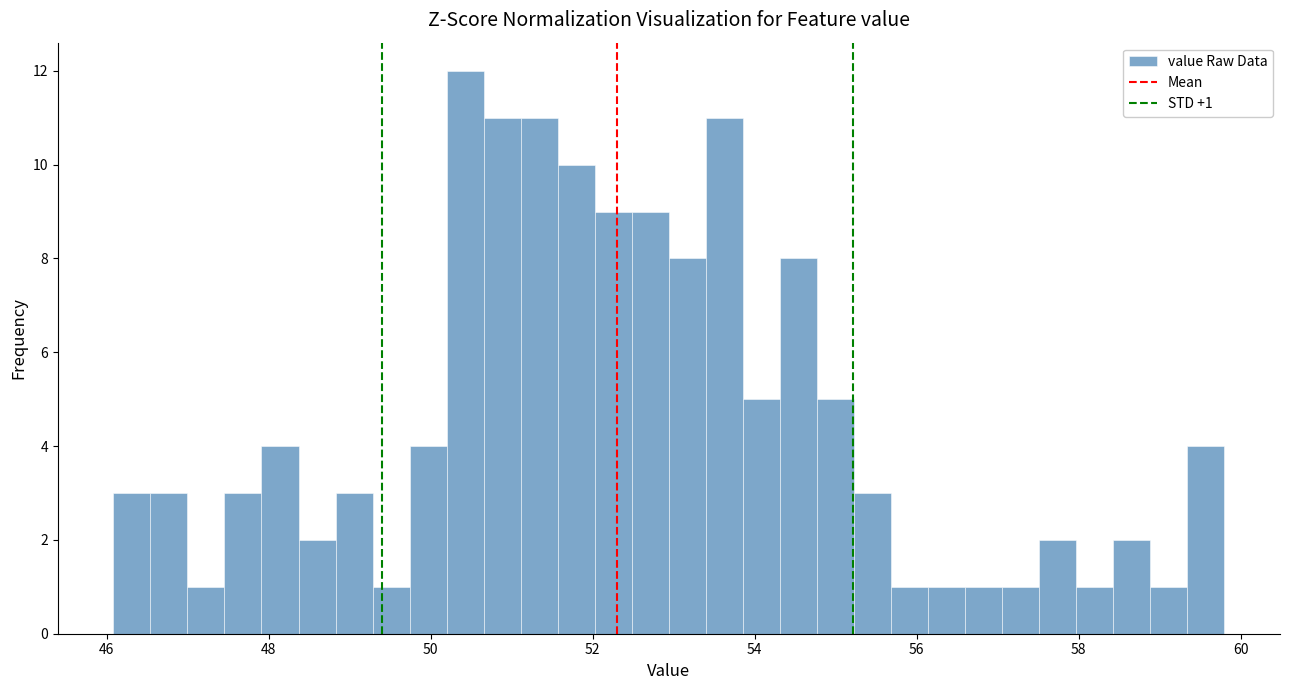

Around what value on the x-axis is the tallest bar? Give the approximate position of its centre, as read against the axis.

50.4